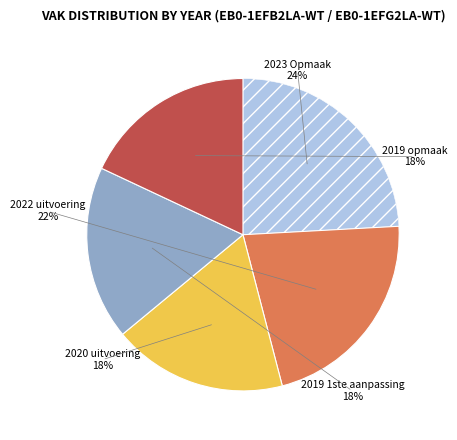

Which category has the biggest portion of the pie?

2023 Opmaak